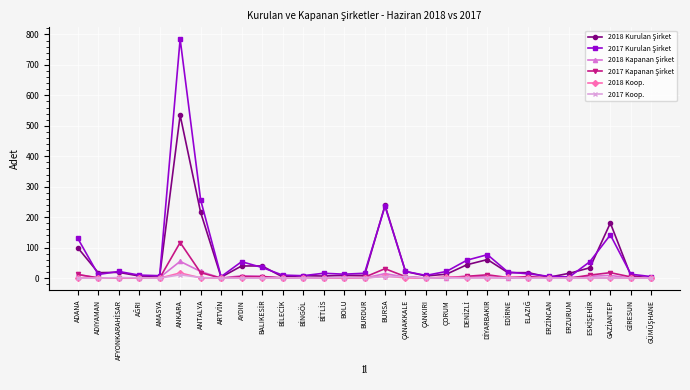

Count the number of data series in this chart.

6